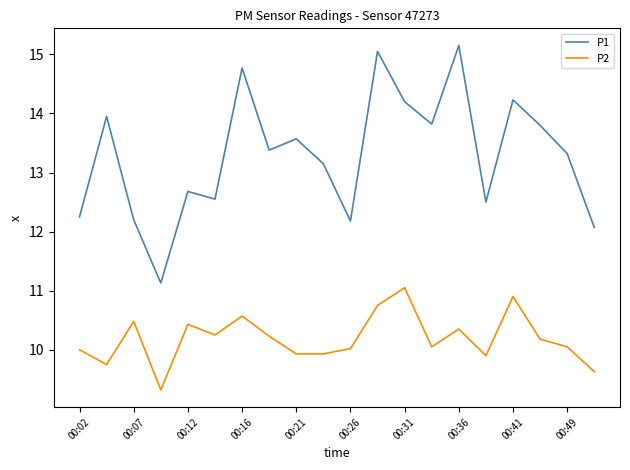

What is the lowest value of the P1 series?

11.1